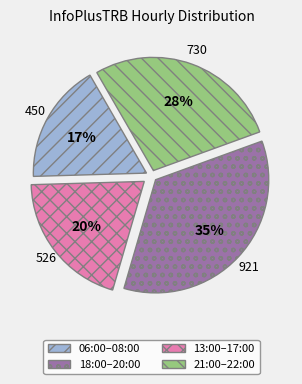

To the nearest percent, what is the difference between the largest and smallest slice percentages?

18%